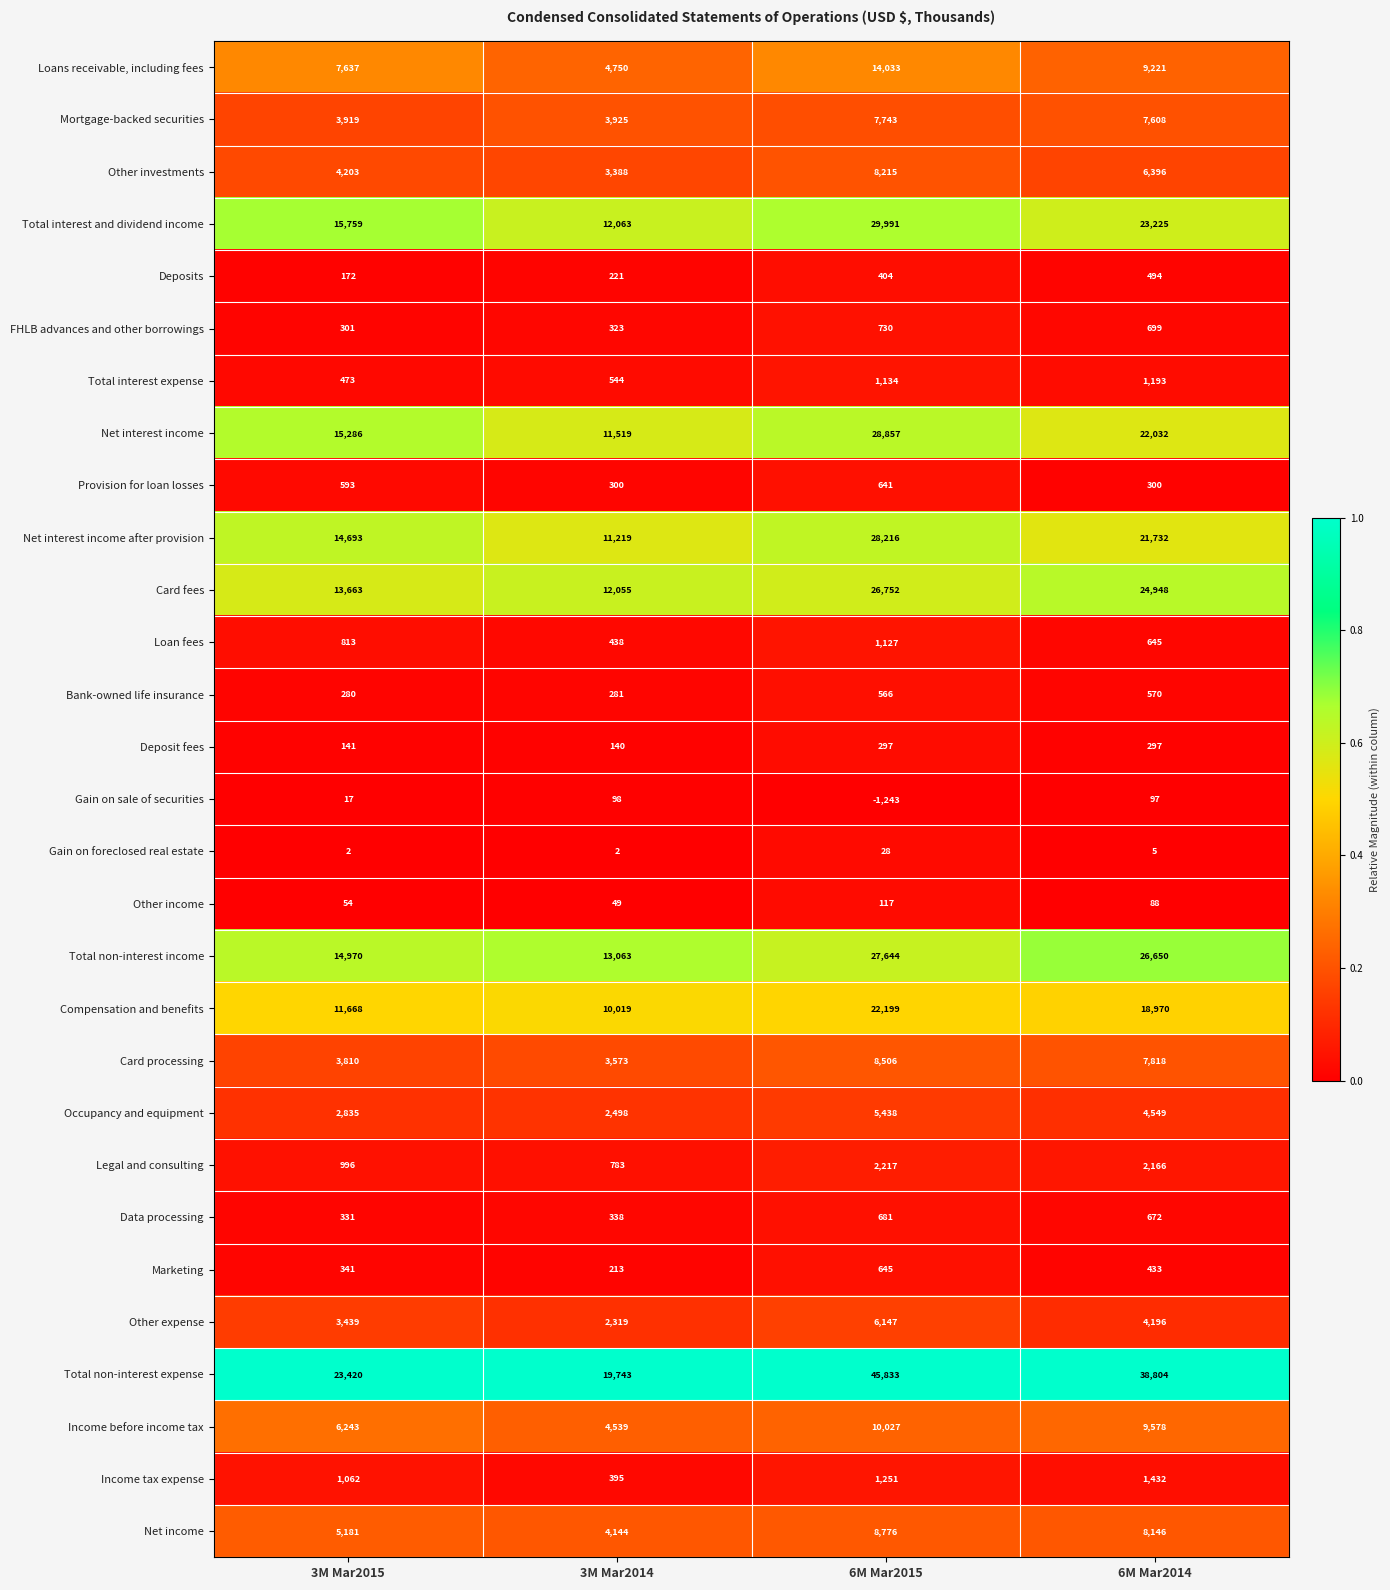

The value of Other expense at 6M Mar2015 is 2376. True or false?

False